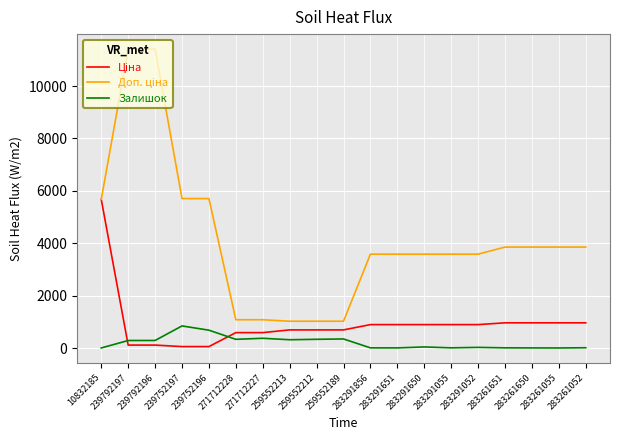

What is the maximum value shown in the chart?

11410.0